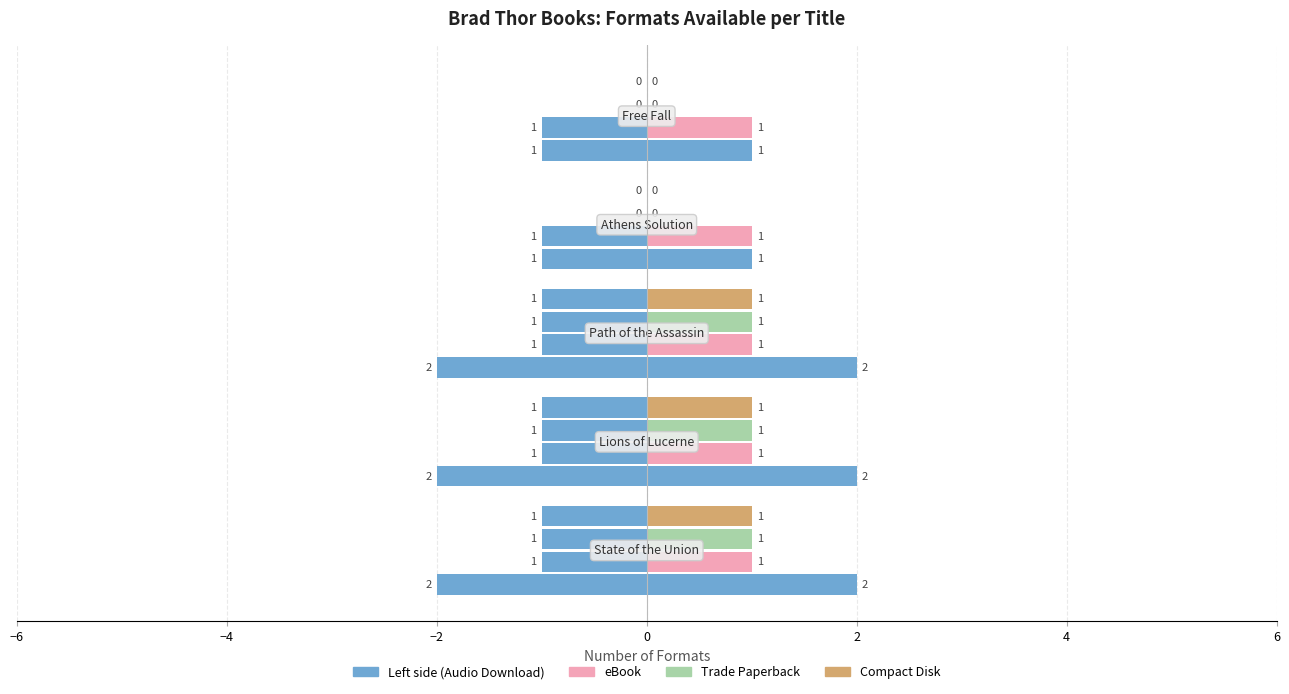

What is the sum of all Audio Download values?

8